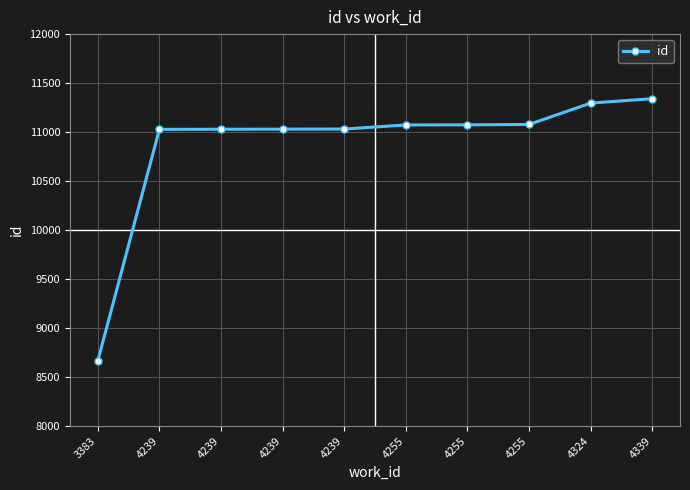

Where is the data nearest to the value 10002?

4239